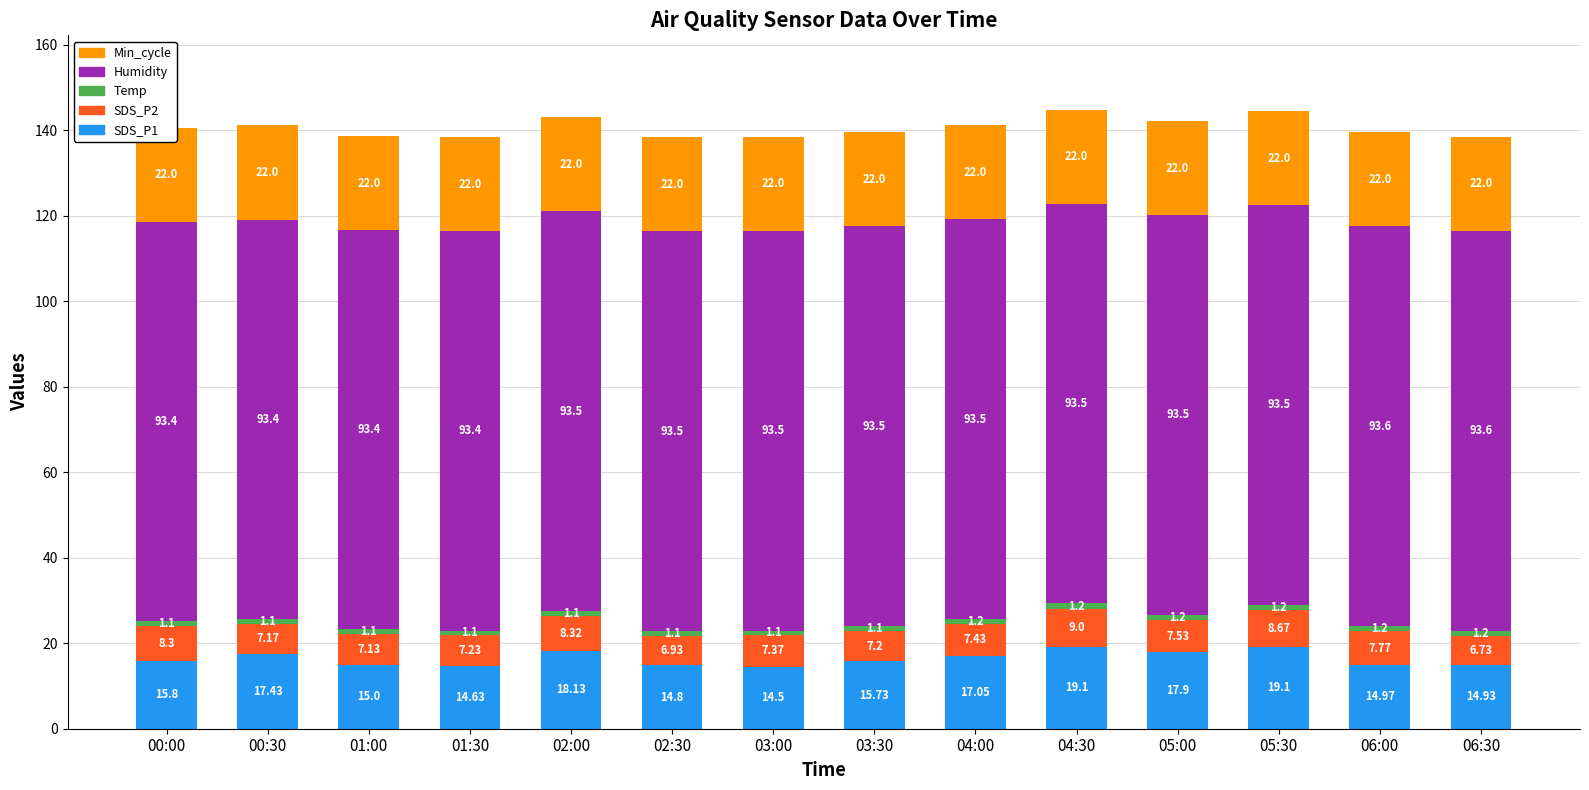

Rank the series at 00:00 from highest to lowest value.

Humidity, Min_cycle, SDS_P1, SDS_P2, Temp